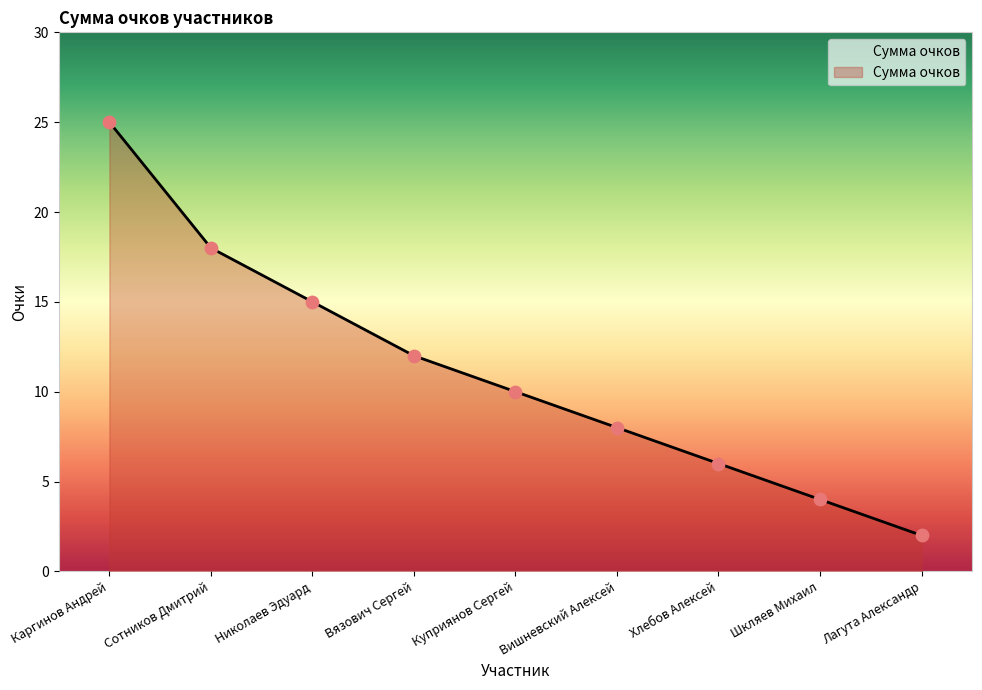

Which has a higher value, Куприянов Сергей or Сотников Дмитрий?

Сотников Дмитрий